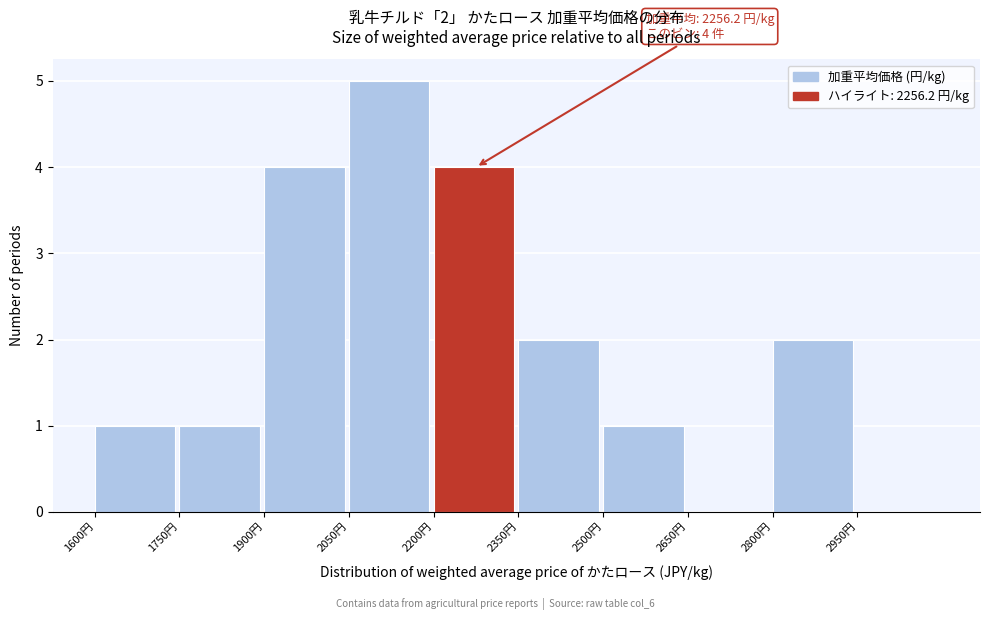

Which range on the x-axis has the tallest bar?

2050 to 2200